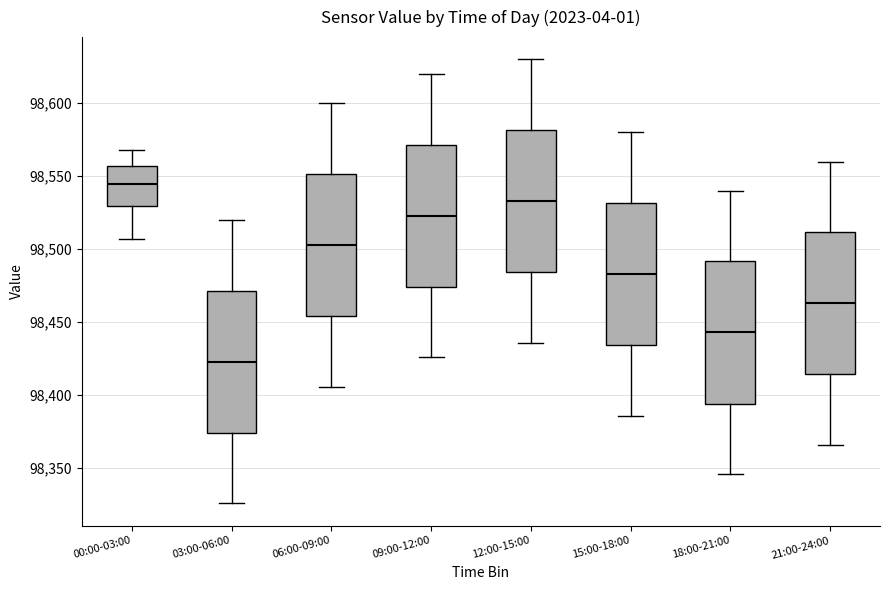

Reading left to right, read every box against the y-axis: the position of its median line, the range the box covers, and the ends of its whiskers. The values are not printed on the chart, so give them approximately, as read against the axis.

00:00-03:00: median 98545, box 98530 to 98555, whiskers 98505 to 98570
03:00-06:00: median 98425, box 98375 to 98470, whiskers 98325 to 98520
06:00-09:00: median 98505, box 98455 to 98550, whiskers 98405 to 98600
09:00-12:00: median 98525, box 98475 to 98570, whiskers 98425 to 98620
12:00-15:00: median 98535, box 98485 to 98580, whiskers 98435 to 98630
15:00-18:00: median 98485, box 98435 to 98530, whiskers 98385 to 98580
18:00-21:00: median 98445, box 98395 to 98490, whiskers 98345 to 98540
21:00-24:00: median 98465, box 98415 to 98510, whiskers 98365 to 98560